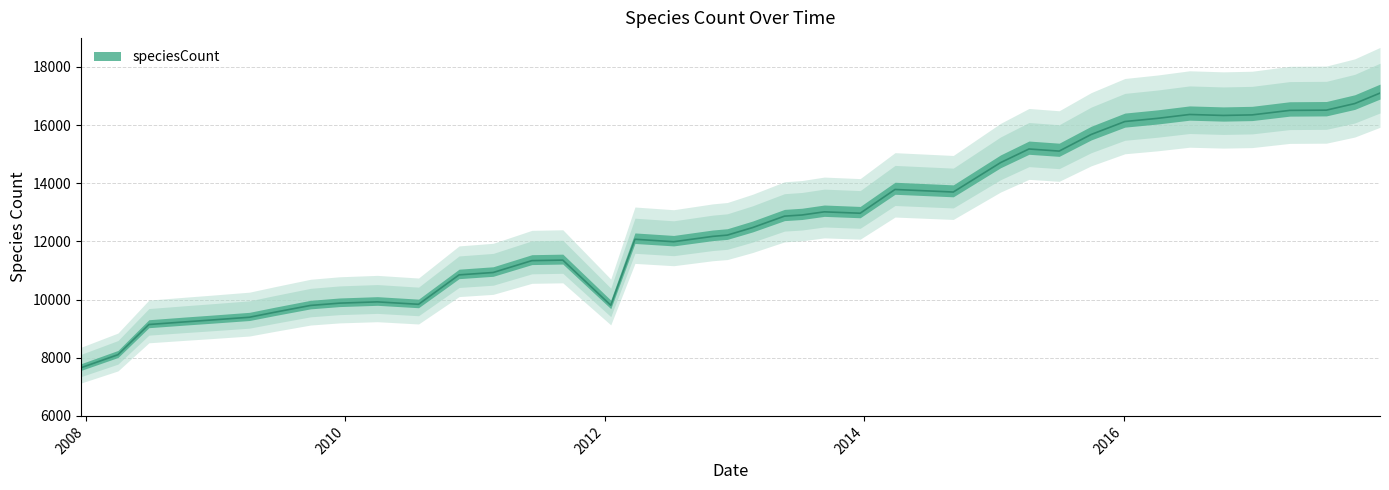

What is the label of the 35th point from the right?

2009-04-06